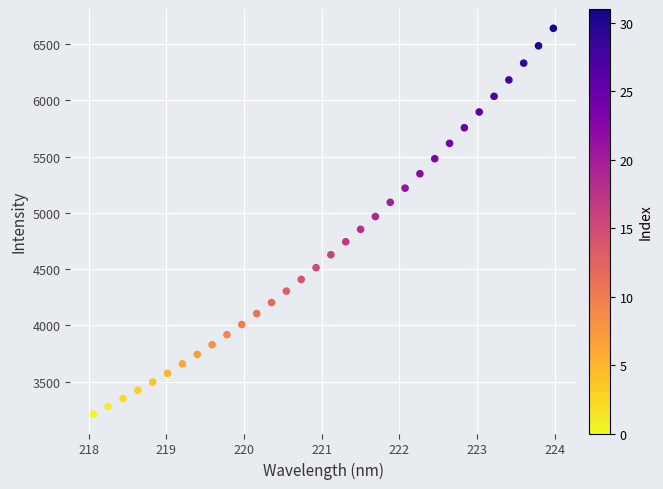

What is the range of X values (max minus min)?

5.9